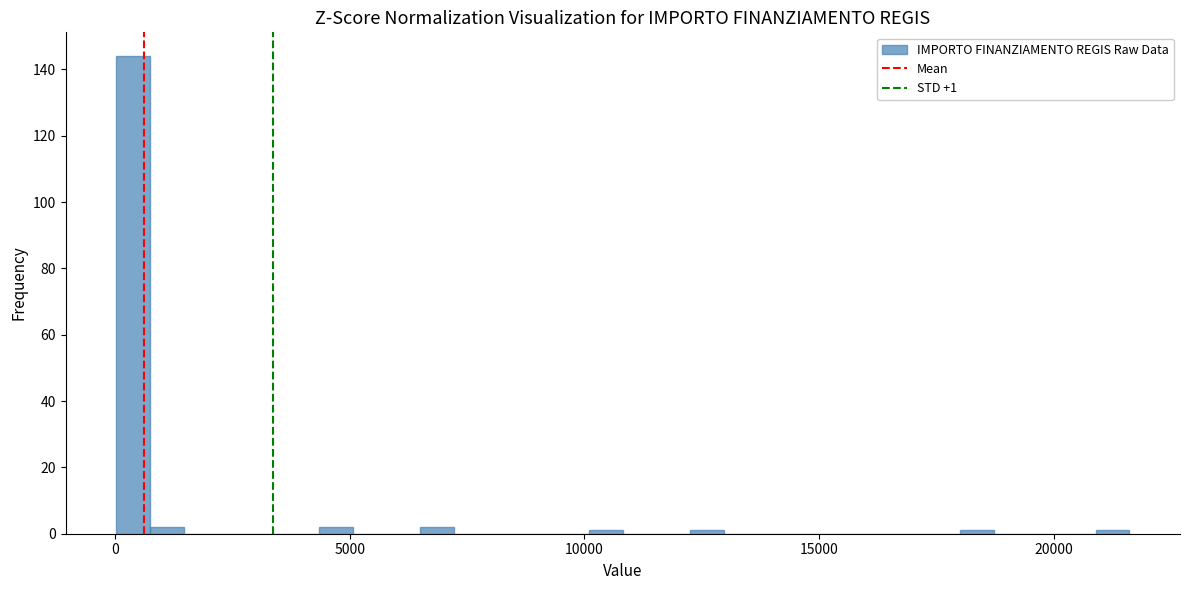

Around what value on the x-axis is the tallest bar? Give the approximate position of its centre, as read against the axis.

500